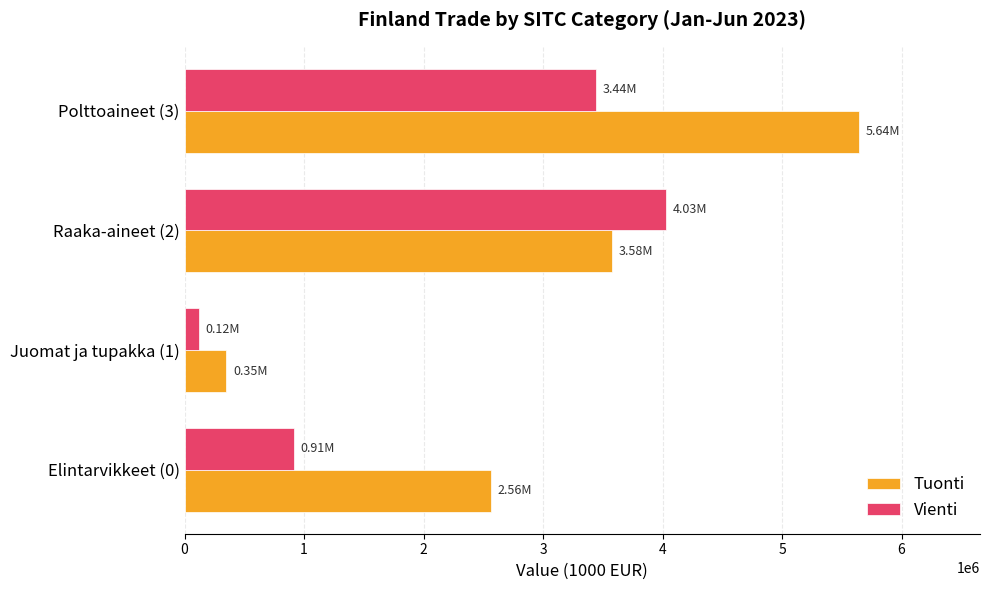

Which series has the widest spread of values?

Tuonti